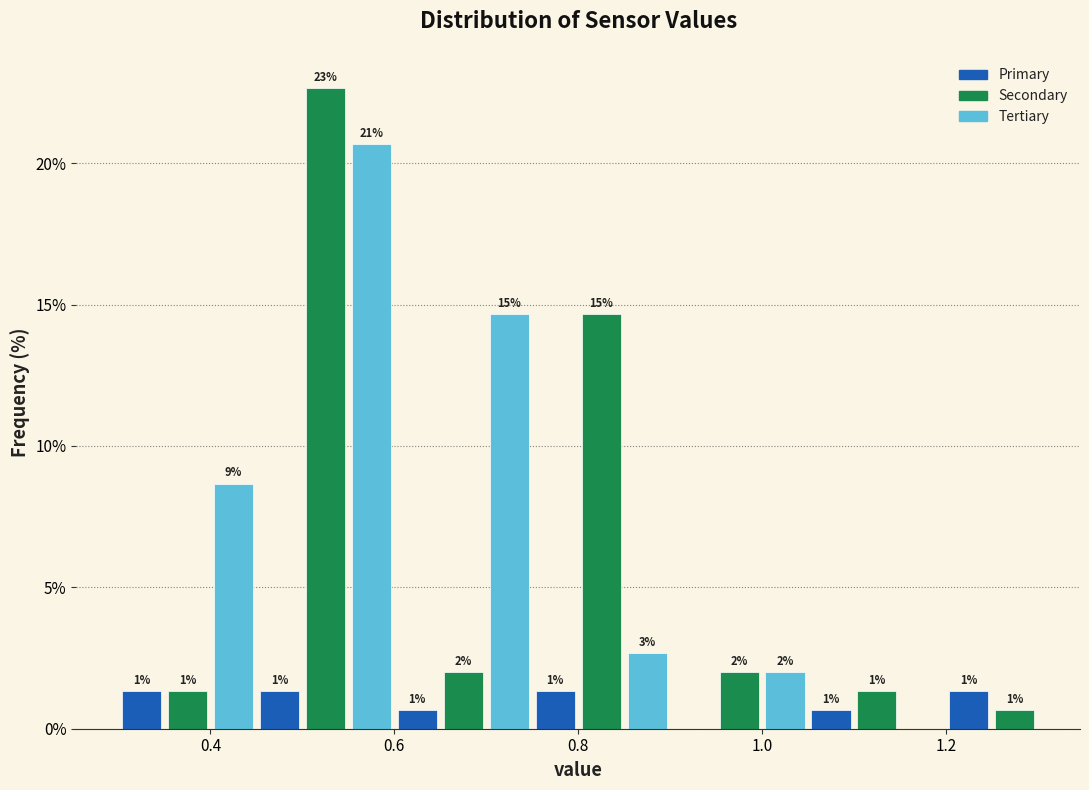

Around what value on the x-axis is the tallest bar? Give the approximate position of its centre, as read against the axis.

0.52